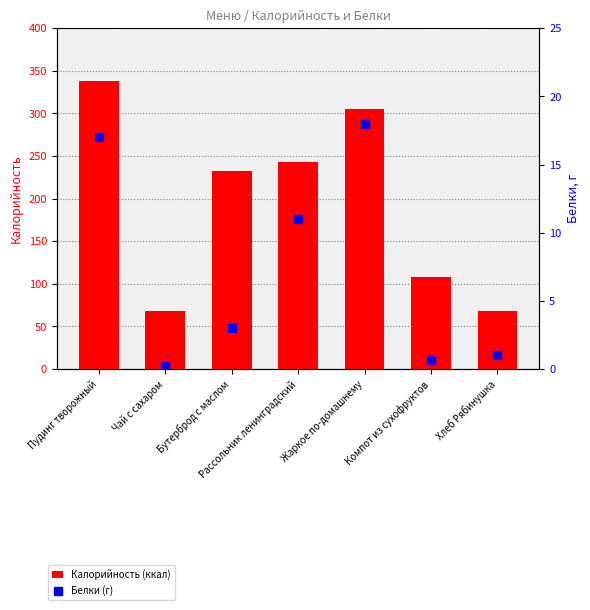

Is the value of Белки (г) at Жаркое по-домашнему greater than the value of Калорийность (ккал) at Компот из сухофруктов?

No